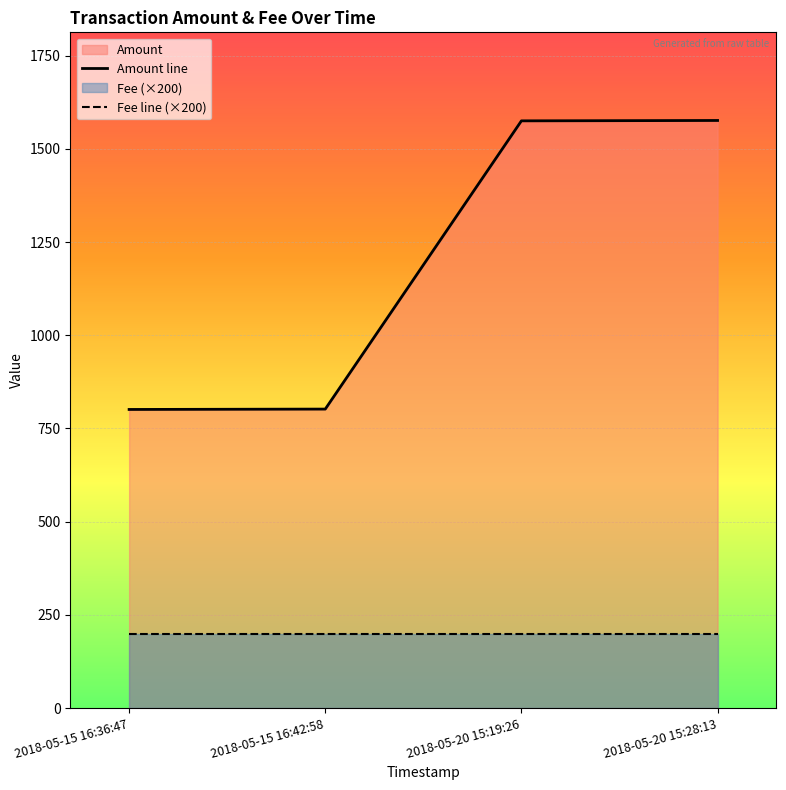

True or false: Fee line (×200) has more than 0 interior local peaks.

False